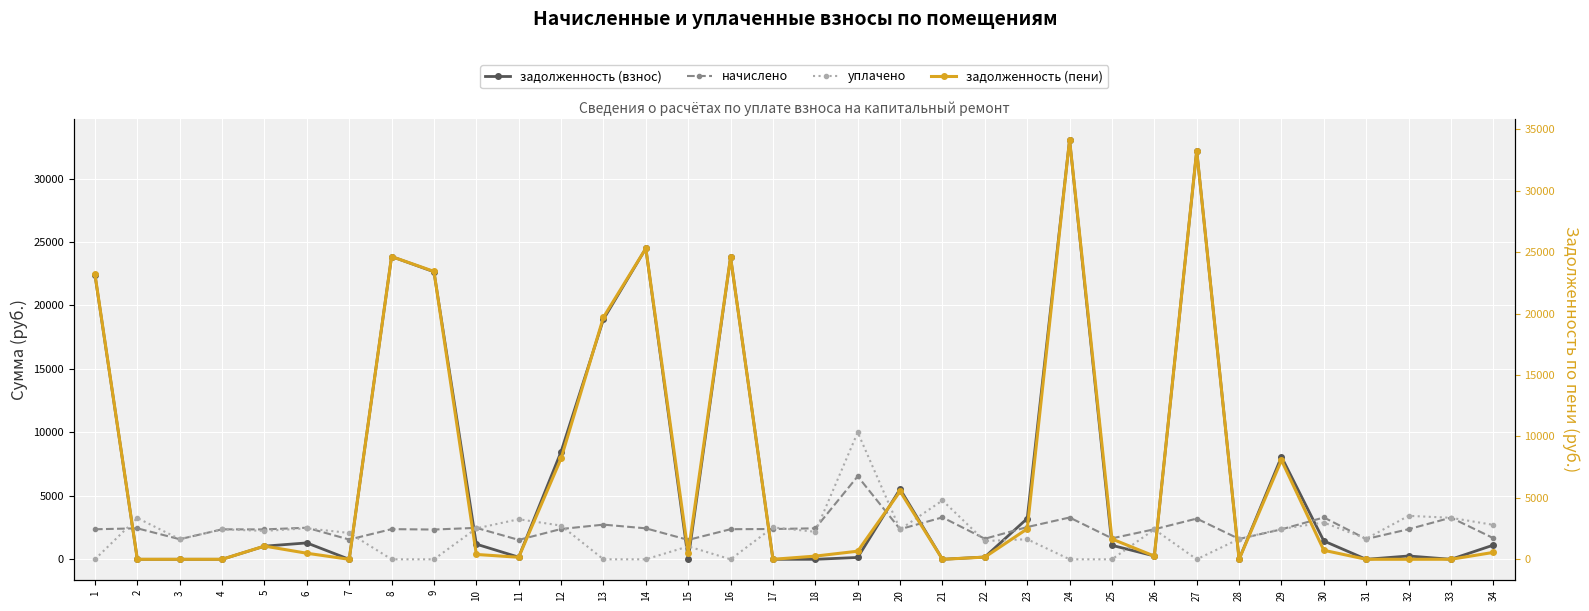

List the series in order of their peak value, lowest first.

начислено, уплачено, задолженность (взнос), задолженность (пени)